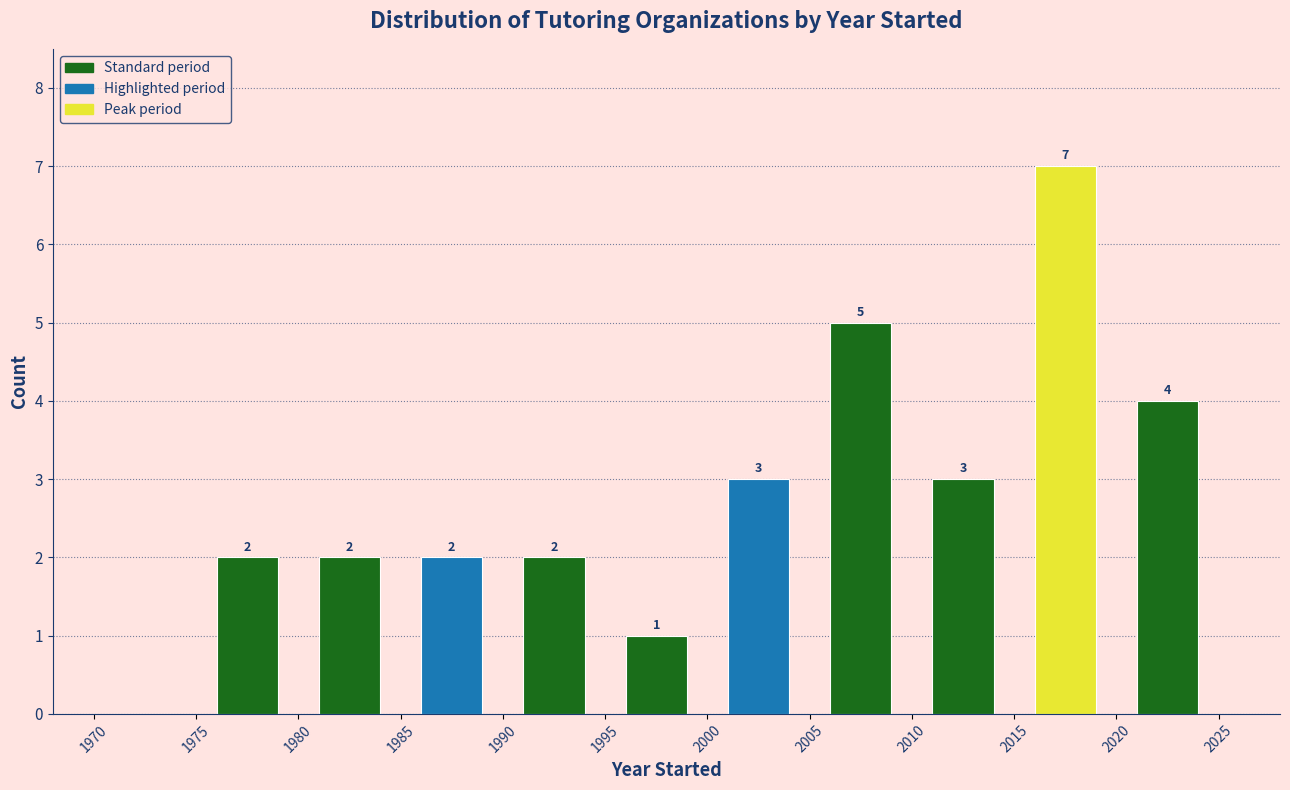

Which range on the x-axis has the tallest bar?

2015 to 2020